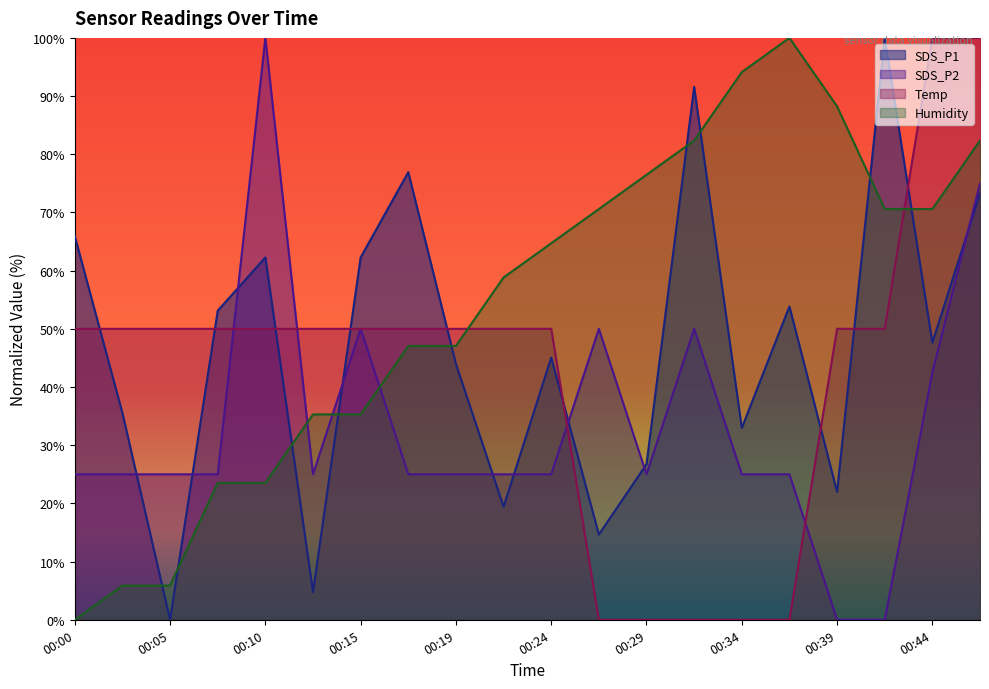

What is the difference between the maximum and minimum values in the SDS_P2 series?

100.0